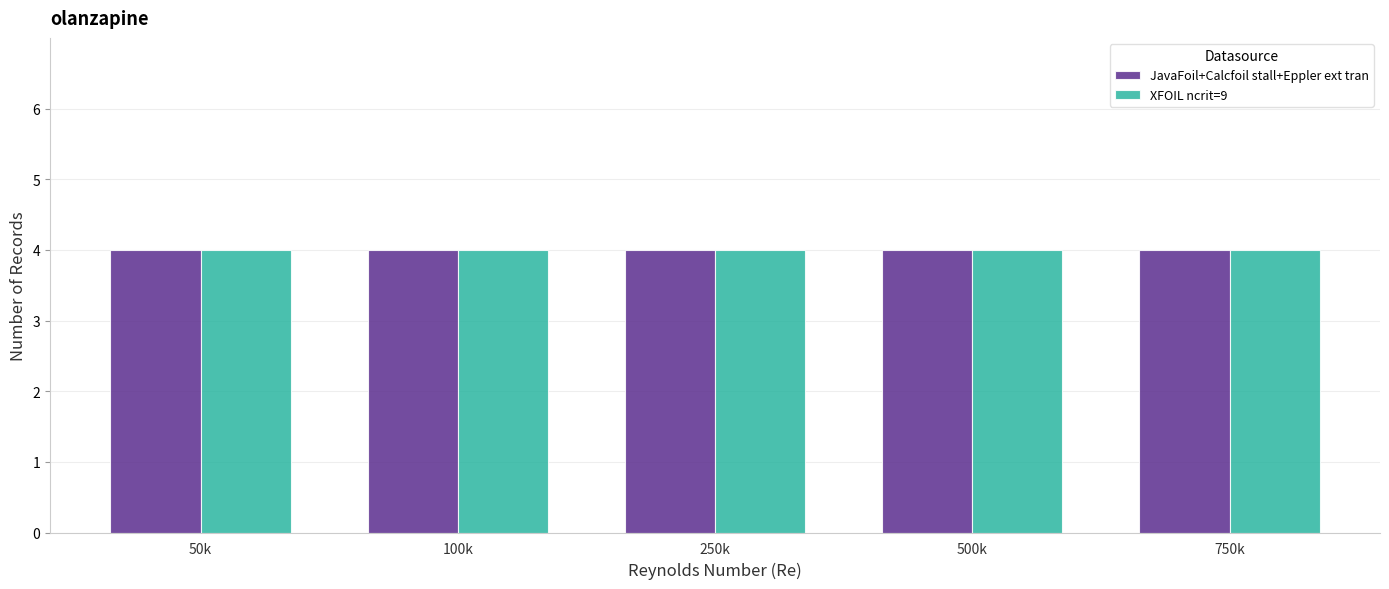

Which series has the largest range (max minus min)?

JavaFoil